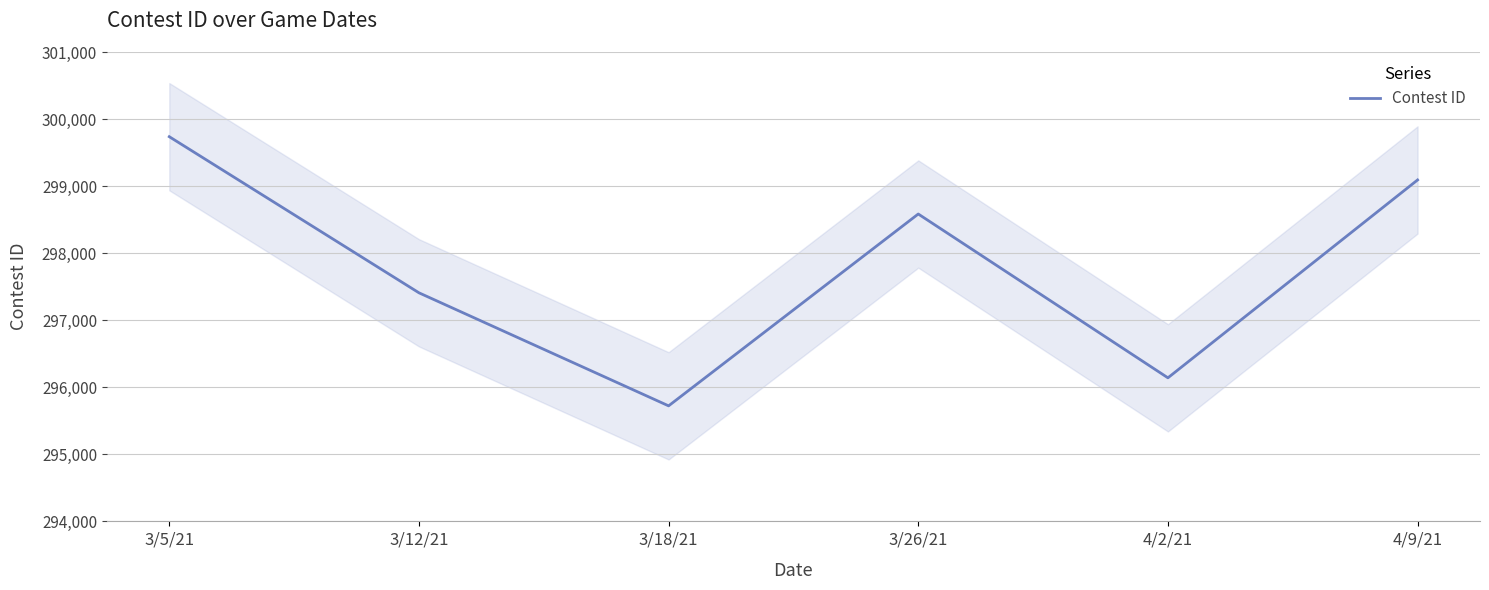

Where is the first local minimum?

3/18/21